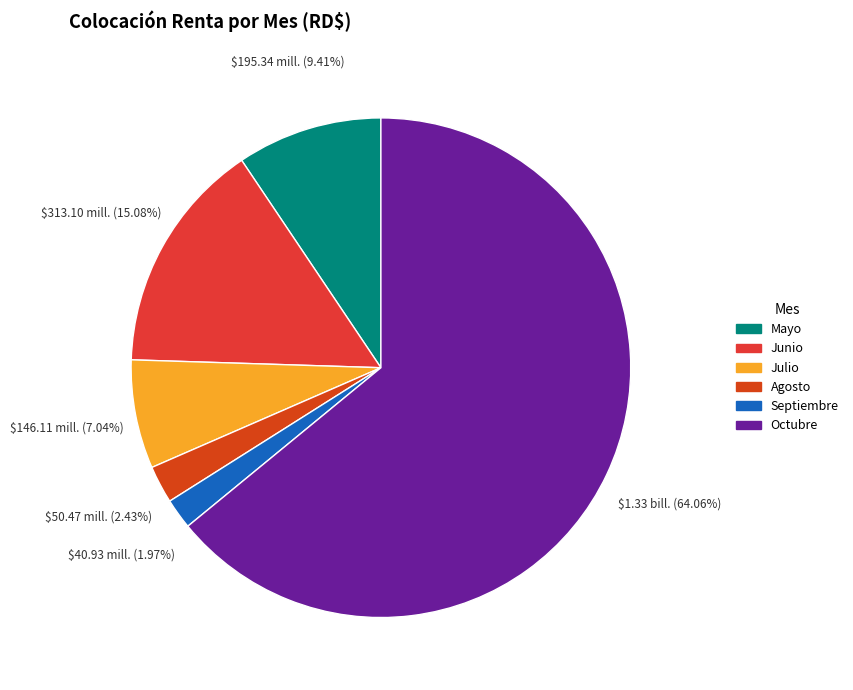

True or false: Julio accounts for 7% of the total.

True